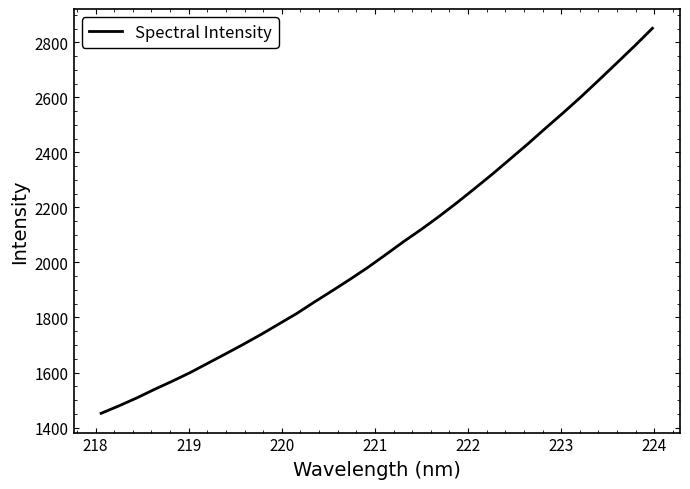

What is the difference between the maximum and minimum values?

1399.2